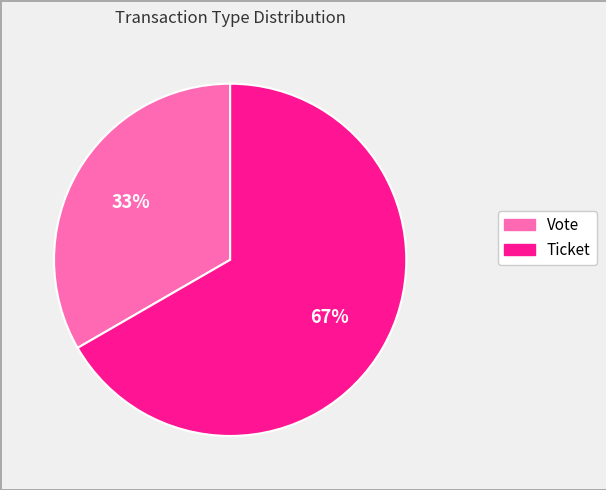

To the nearest percent, what is the combined percentage of Ticket and Vote?

100%